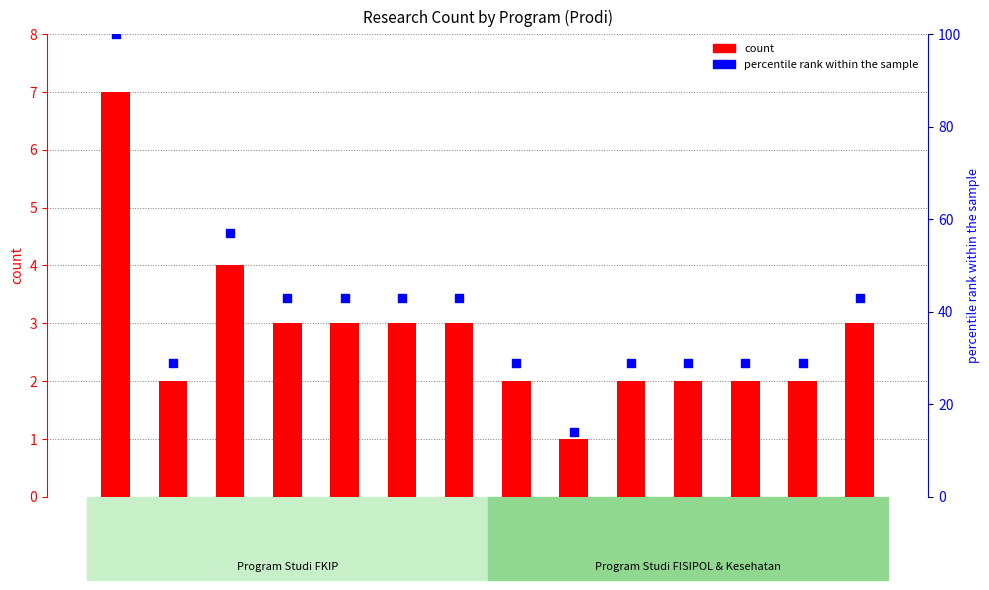

What is the total value across all series at D3P?

31